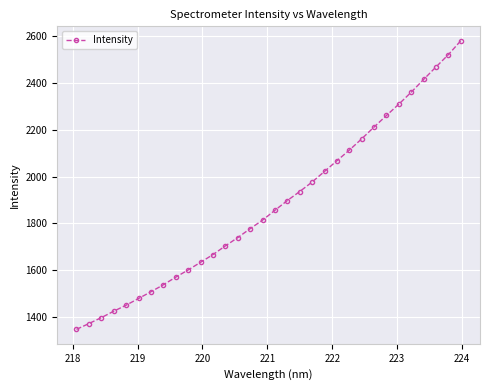

What is the greatest value displayed?

2581.1